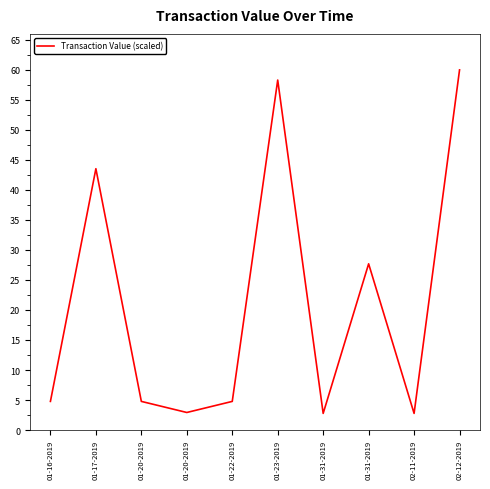

Rank the categories by value from lowest to highest.

01-31-2019, 02-11-2019, 01-20-2019, 01-16-2019, 01-20-2019, 01-22-2019, 01-31-2019, 01-17-2019, 01-23-2019, 02-12-2019